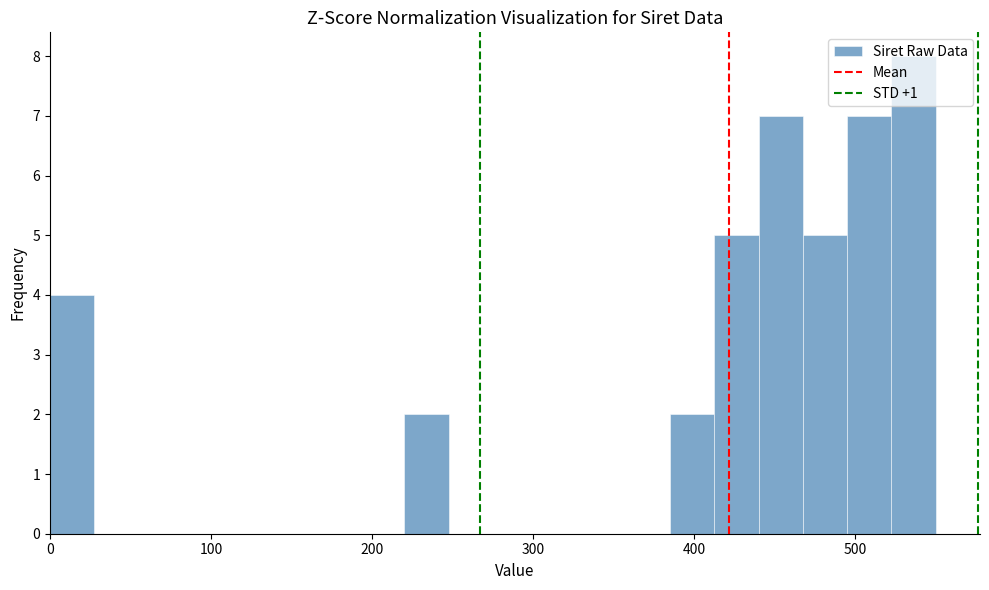

Around what value on the x-axis is the tallest bar? Give the approximate position of its centre, as read against the axis.

540